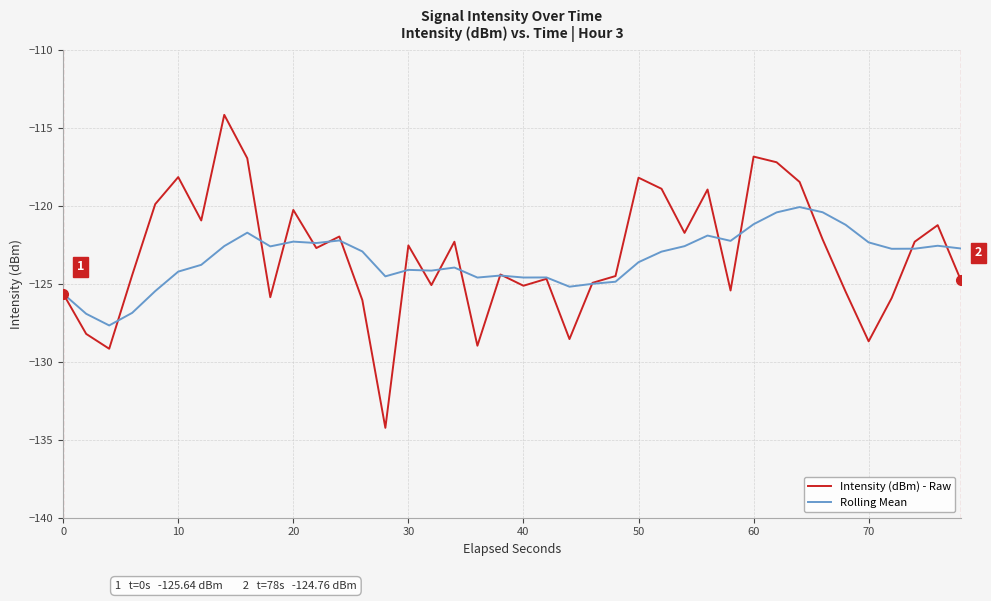

Which series has the largest range (max minus min)?

Intensity (dBm) - Raw